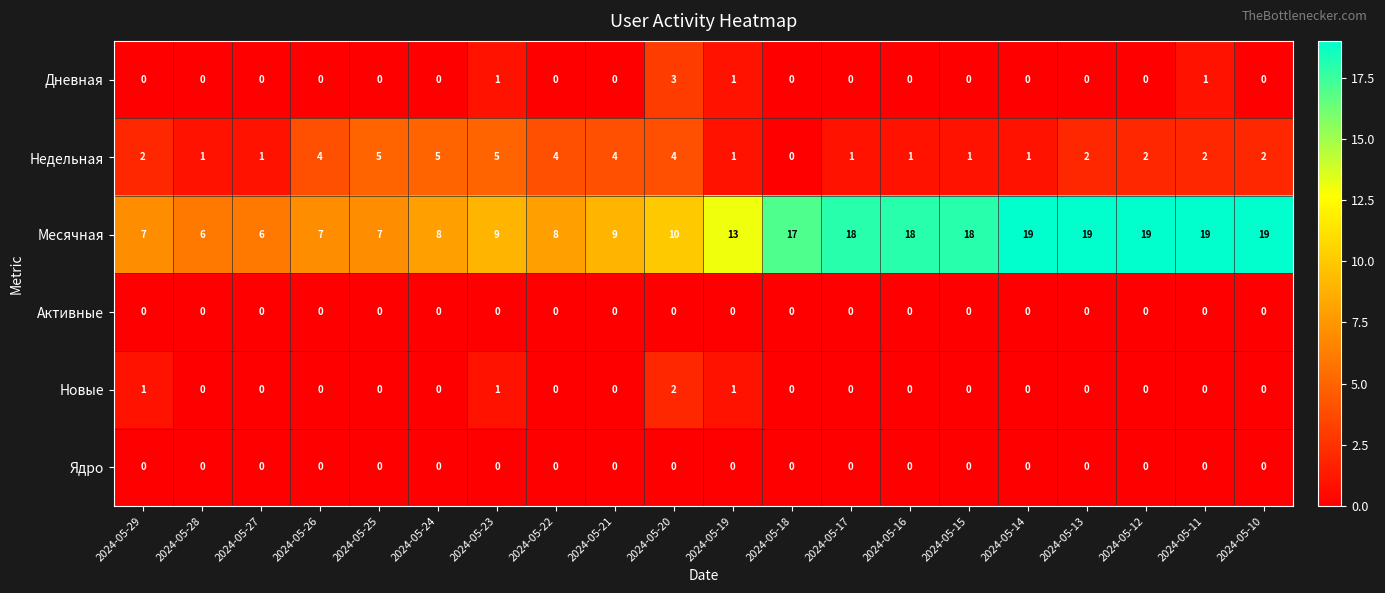

At which category is the sum across all series the highest?

2024-05-11